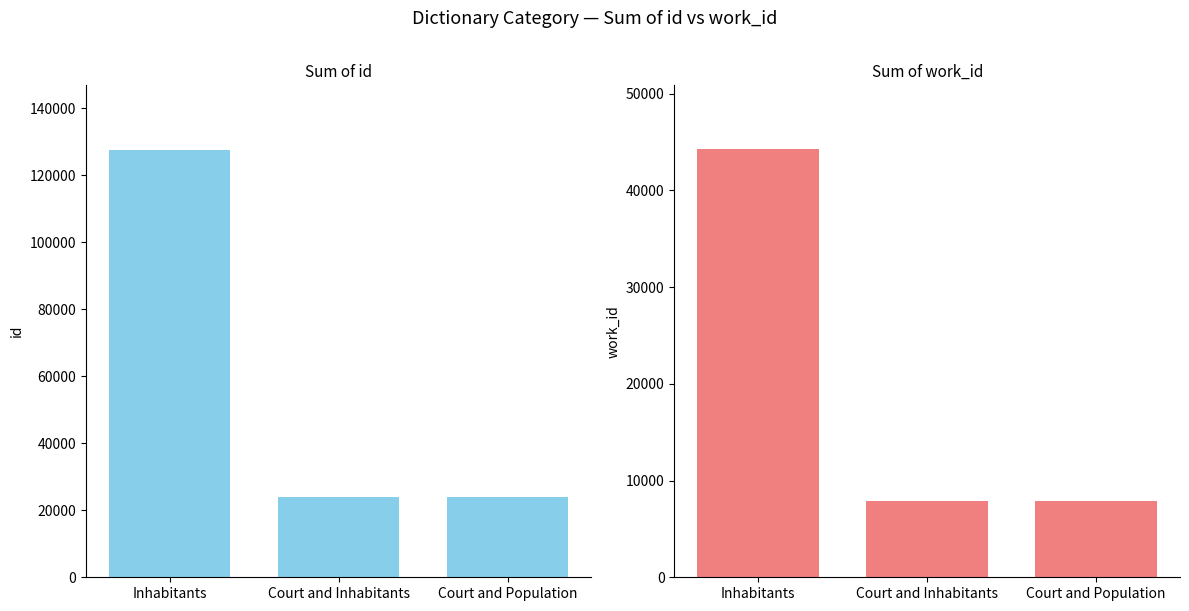

Reading left to right, list all the values displayed in this chart.

id: 127626	23994	23995
work_id: 44225	7934	7934